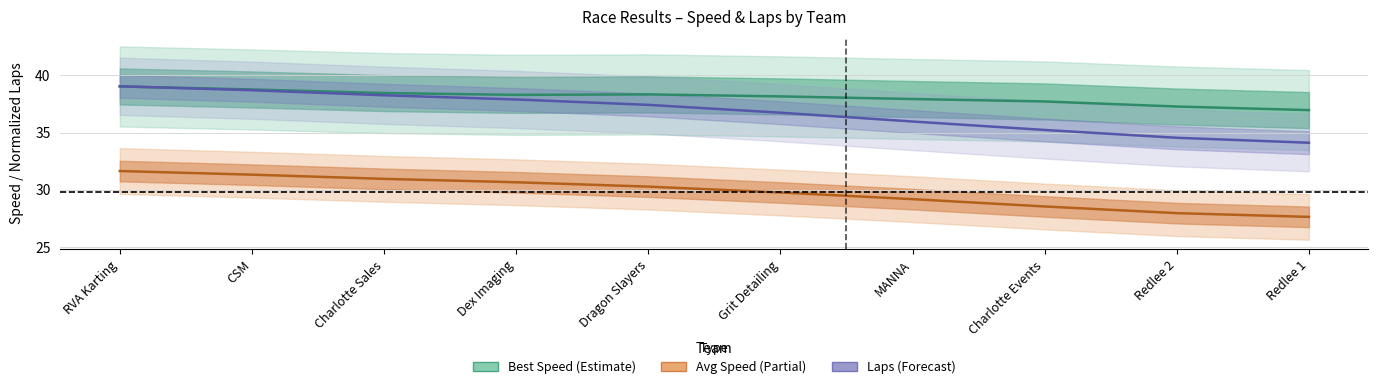

Does the chart display data point markers on the line(s)?

No